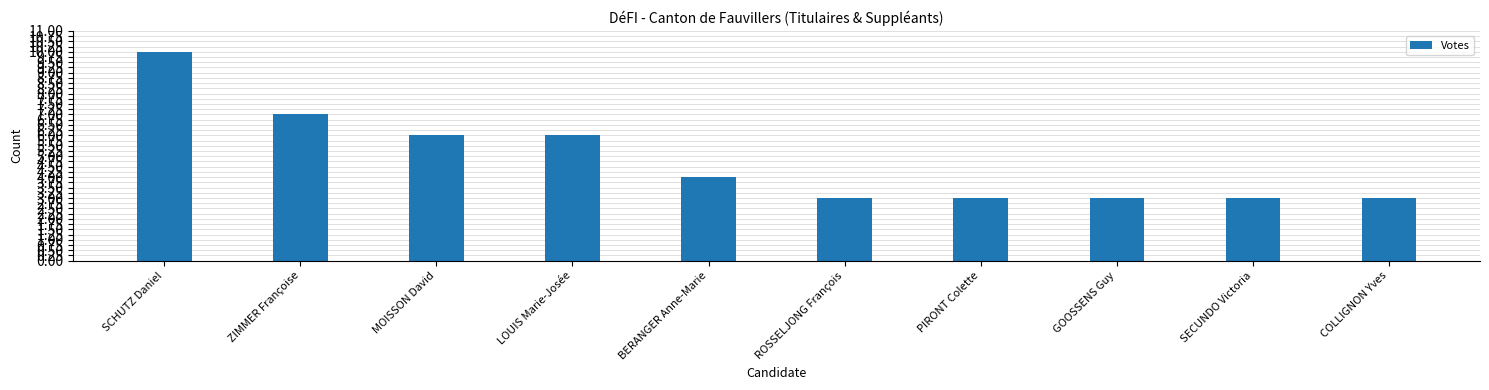

What is the value of the 2nd bar from the left?

7